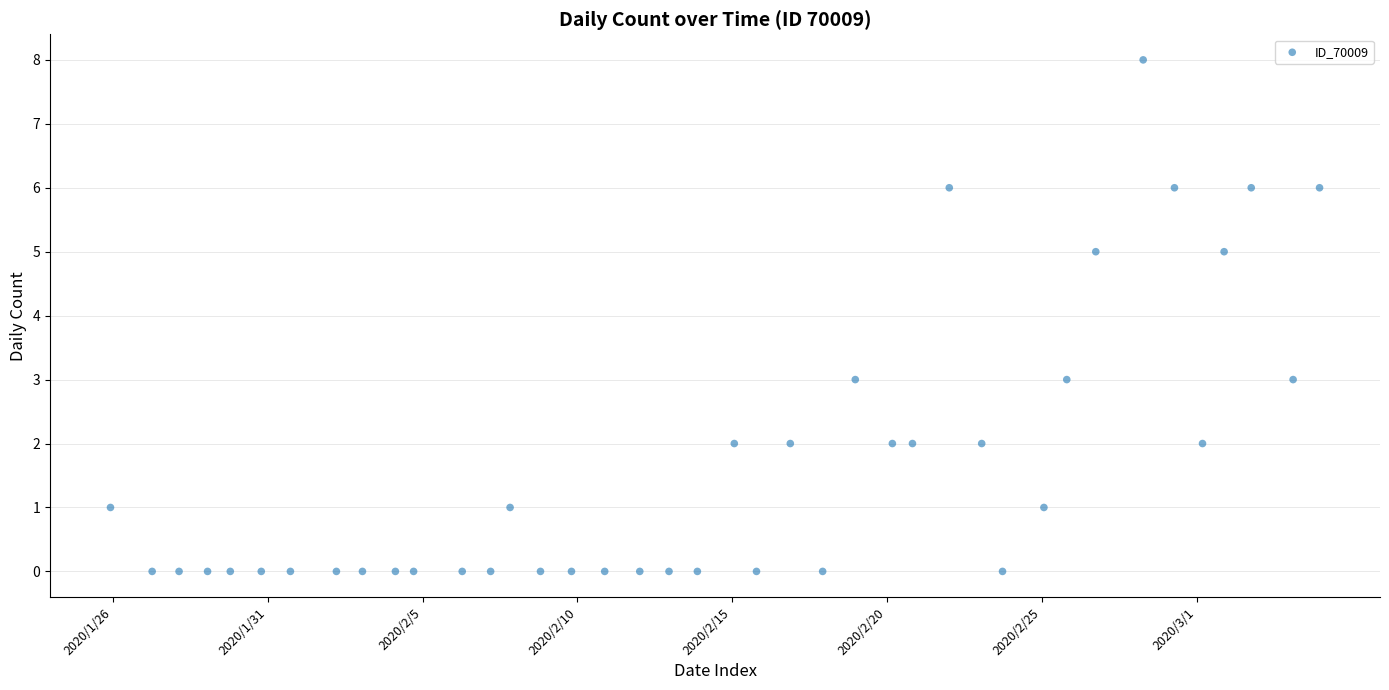

What is the range of Y values (max minus min)?

8